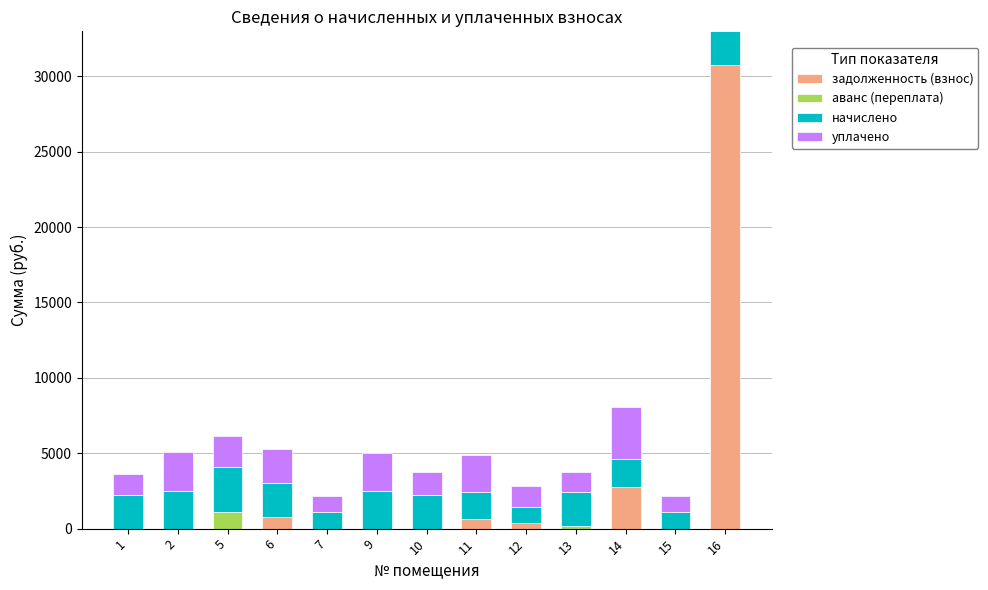

What is the highest value of the задолженность (взнос) series?

30747.8